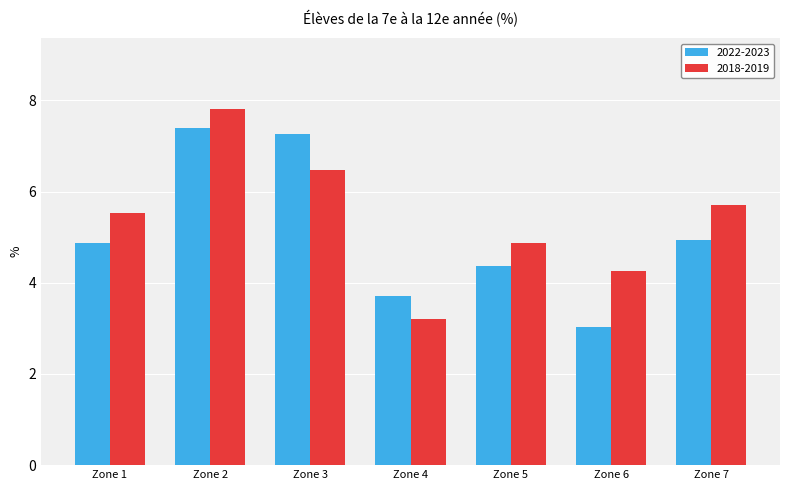

What is the total value across all series at Zone 6?

7.3